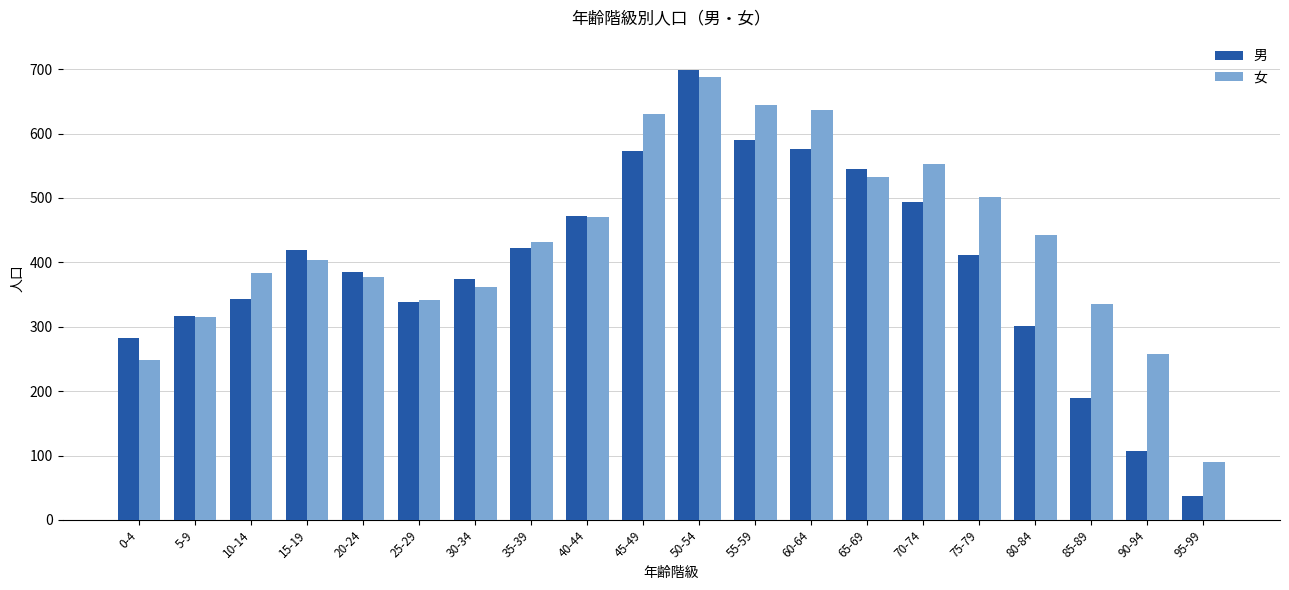

What is the label of the 11th bar from the right?

45-49